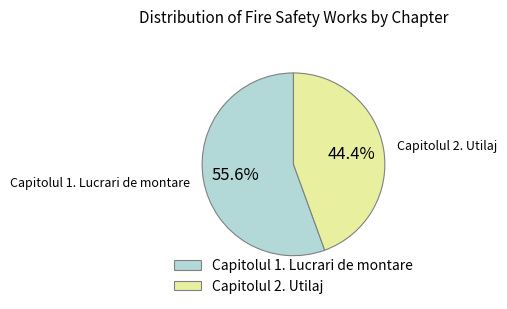

What is the ratio of the value at Capitolul 2. Utilaj to the value at Capitolul 1. Lucrari de montare?

0.8